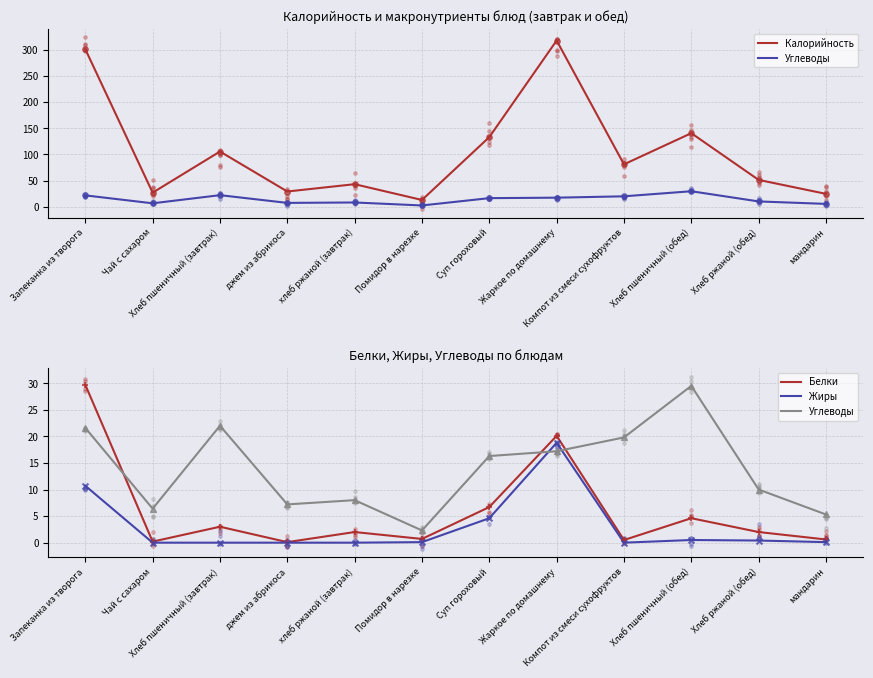

Which series has the widest spread of Y values?

Калорийность